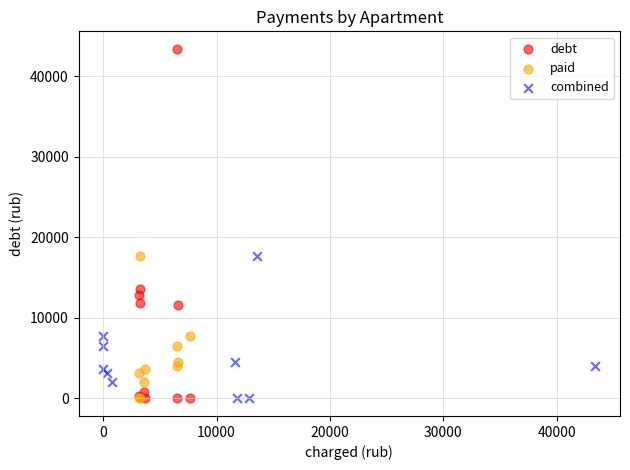

Which series contains the highest Y value?

debt